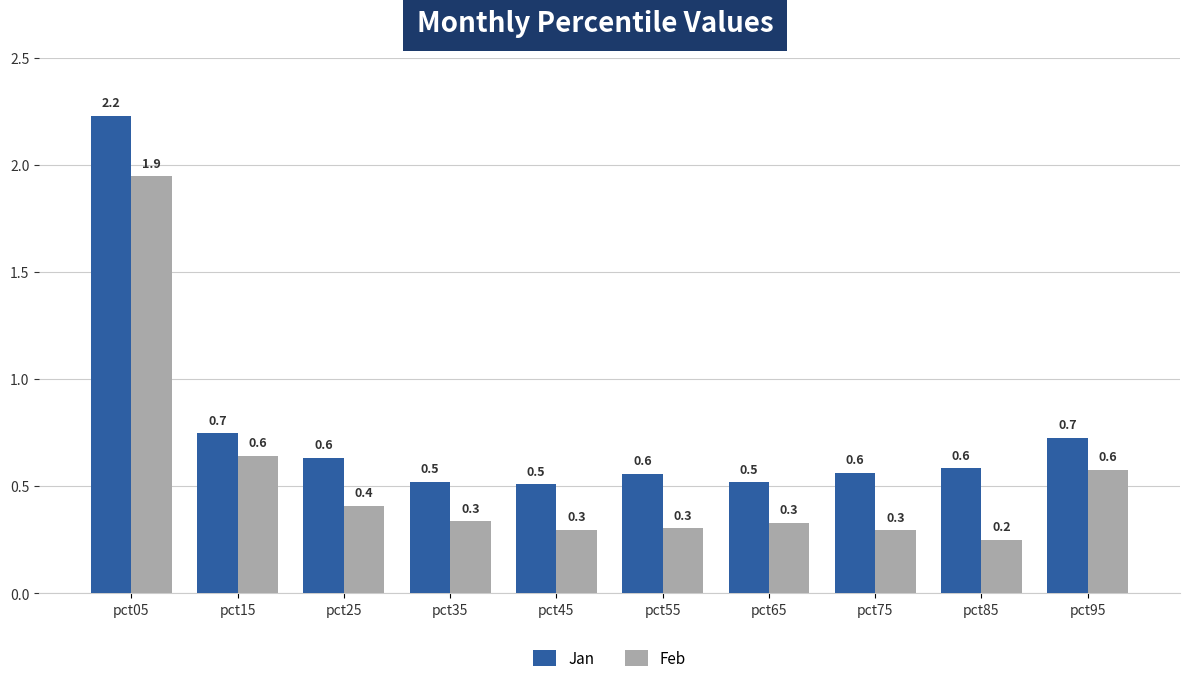

What is the minimum value for Feb?

0.2